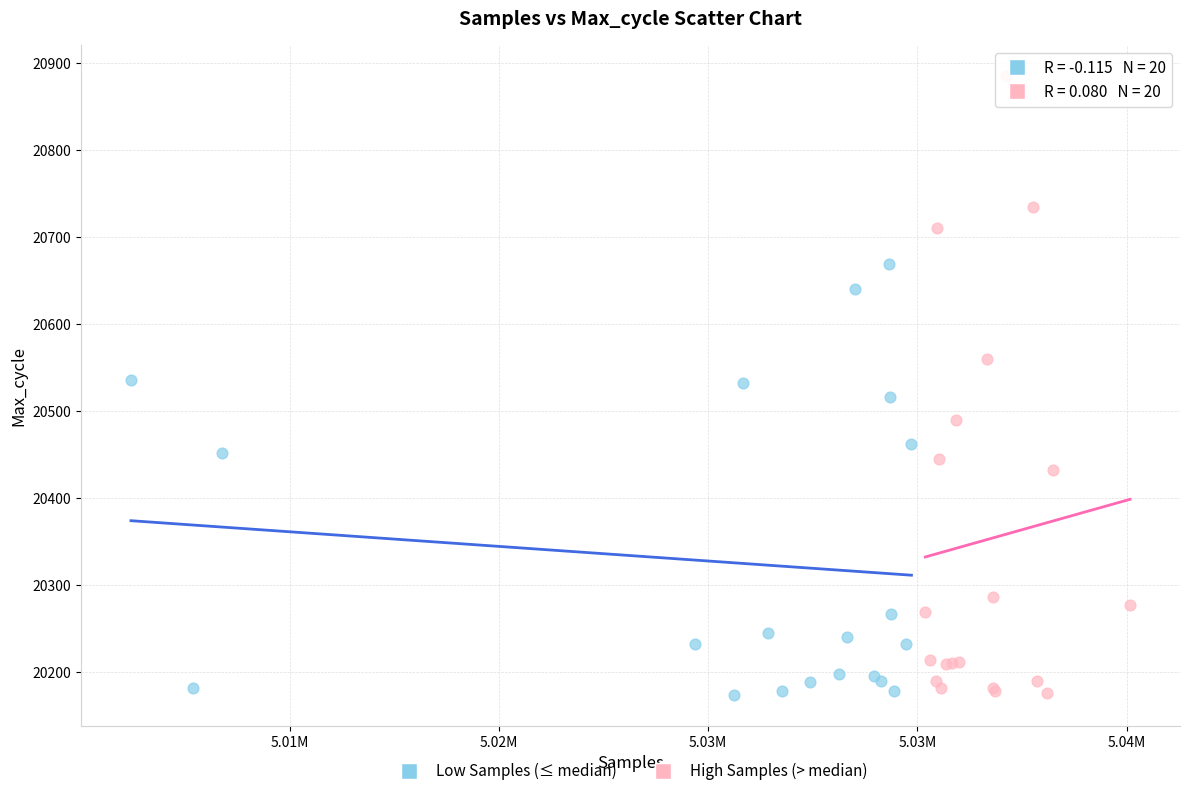

Which series has the widest spread of Y values?

High Samples (> median)